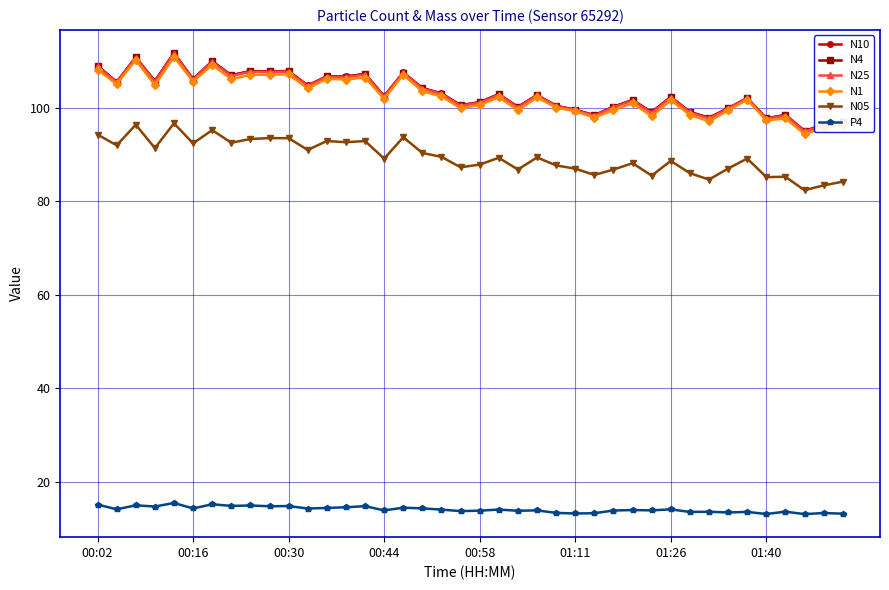

What is the value of the N10 point at the 25th from the left?

100.4